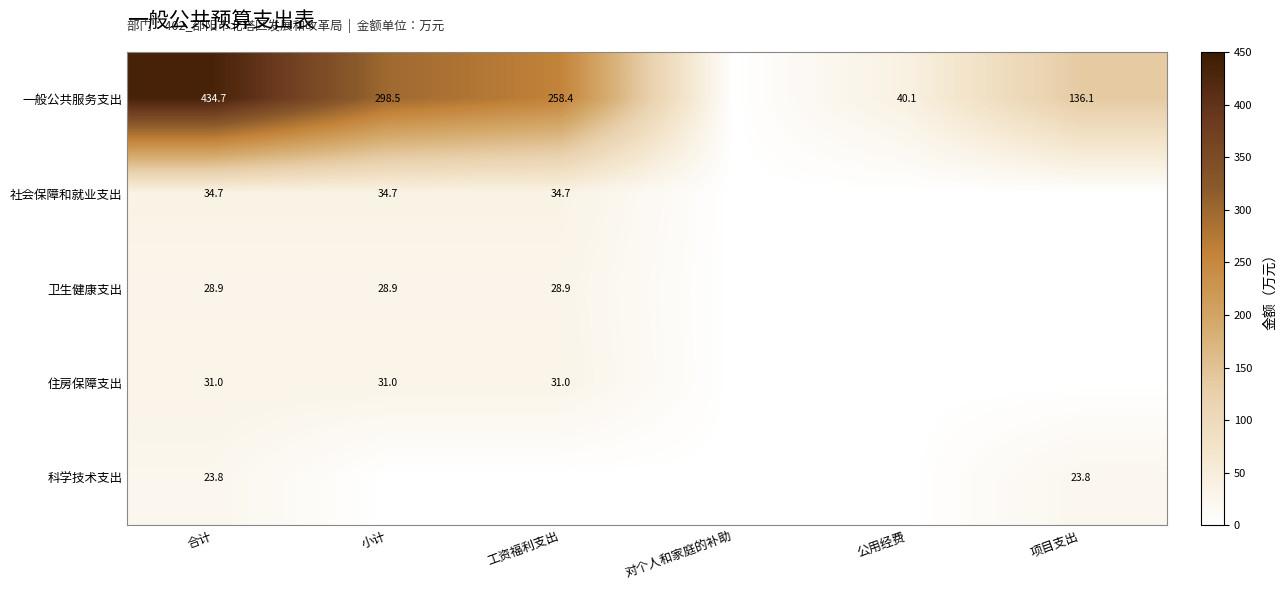

Is it true that 一般公共服务支出 equals 136.1 at 项目支出?

True